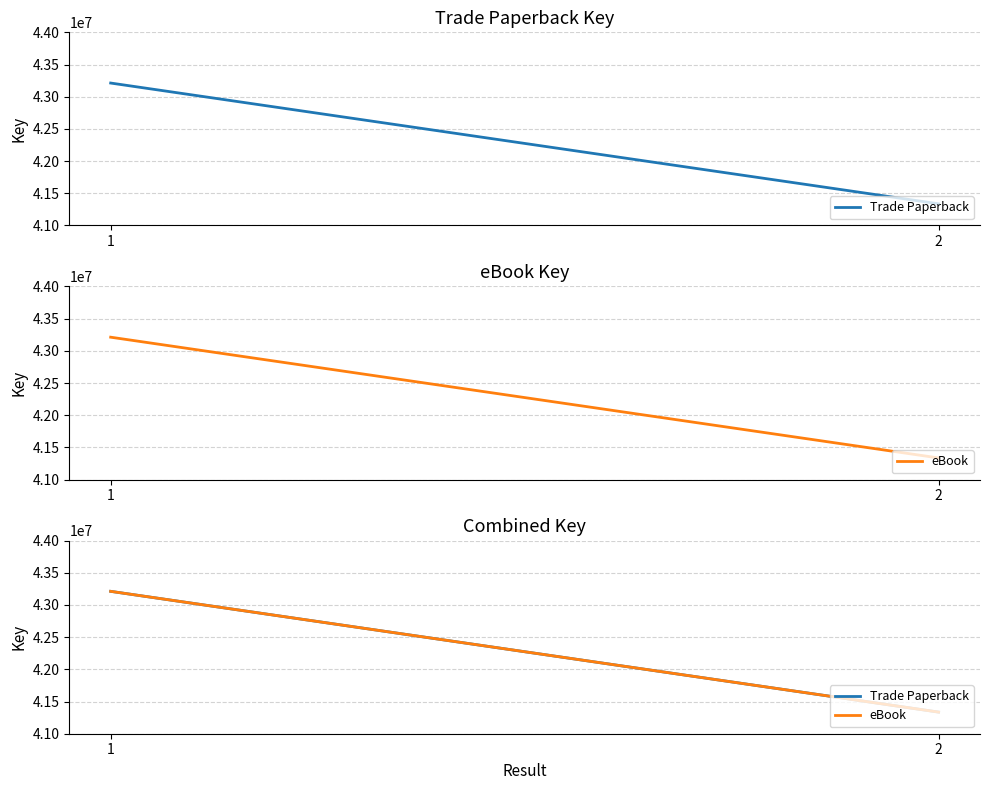

Reading right to left, extract all data points from this chart.

Trade Paperback: 41335929	43212158
eBook: 41335929	43212158